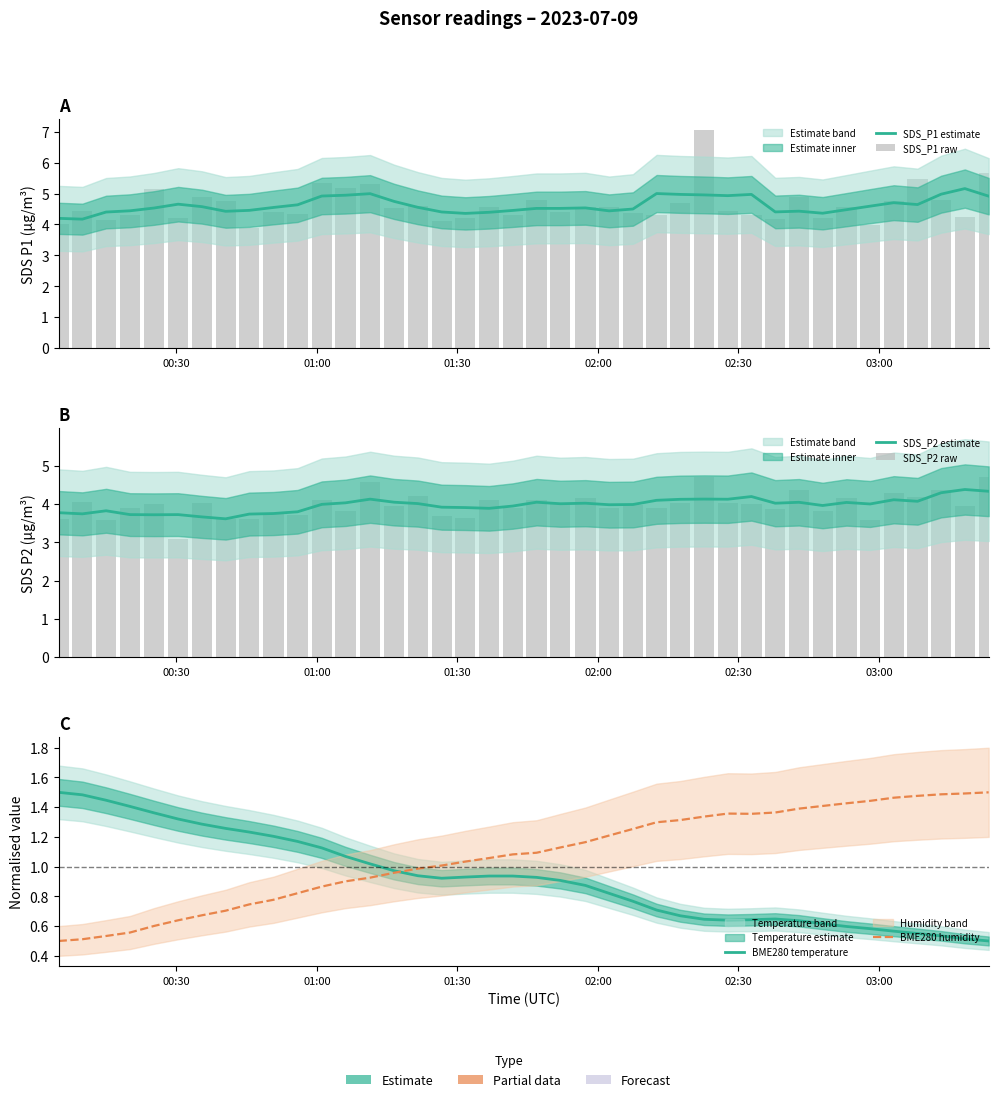

How many series are shown in this chart?

6